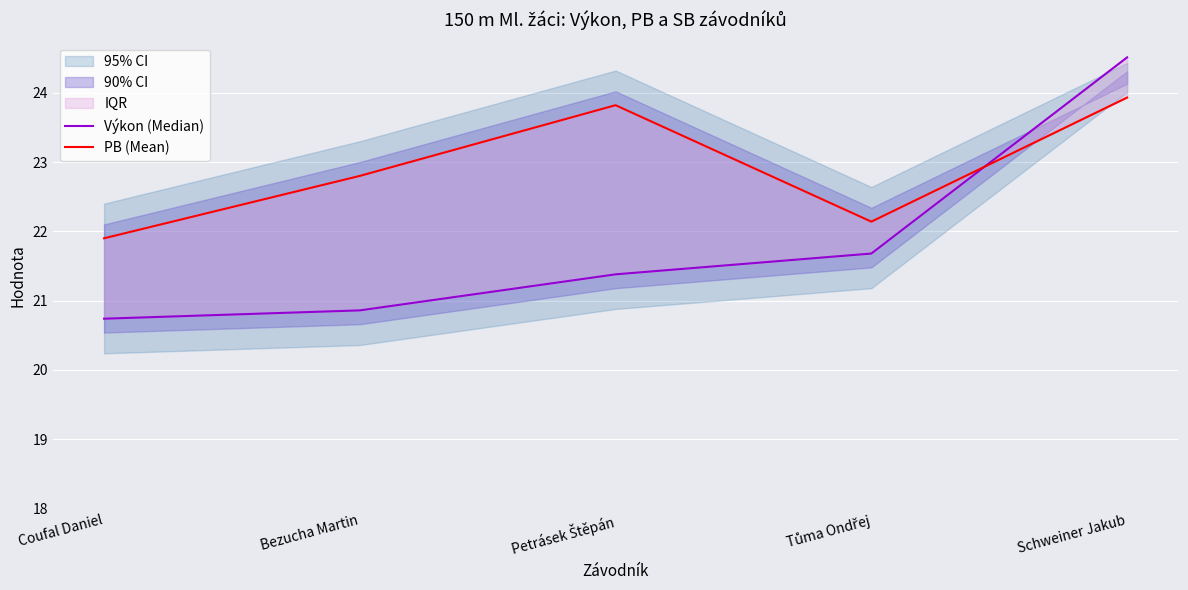

Reading left to right, what are all the values shown in this chart?

Výkon (Median): 20.7	20.9	21.4	21.7	24.5
PB (Mean): 21.9	22.8	23.8	22.1	23.9